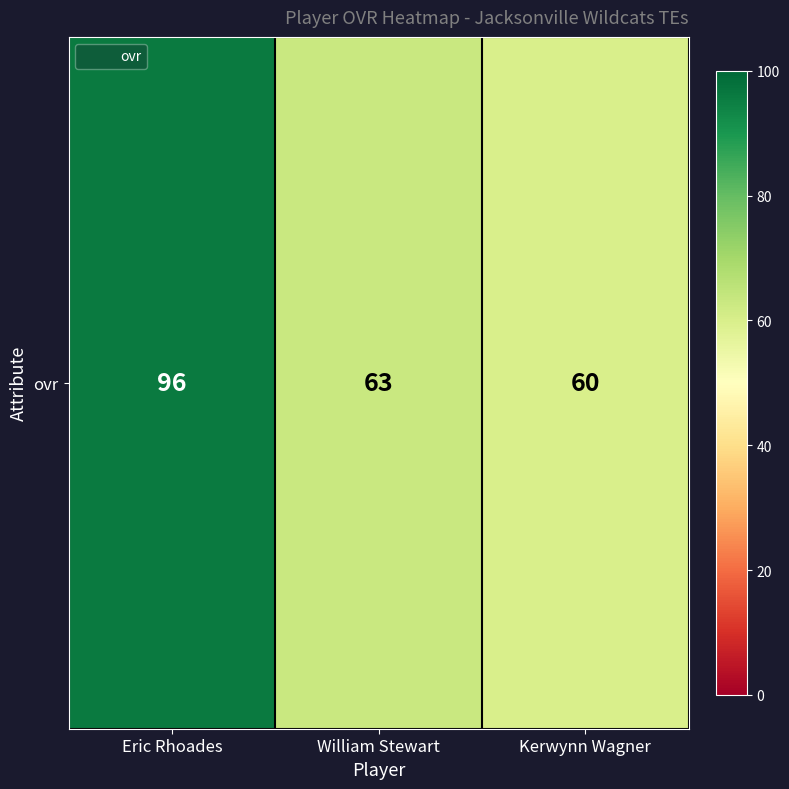

Rank the categories by value from lowest to highest.

Kerwynn Wagner, William Stewart, Eric Rhoades